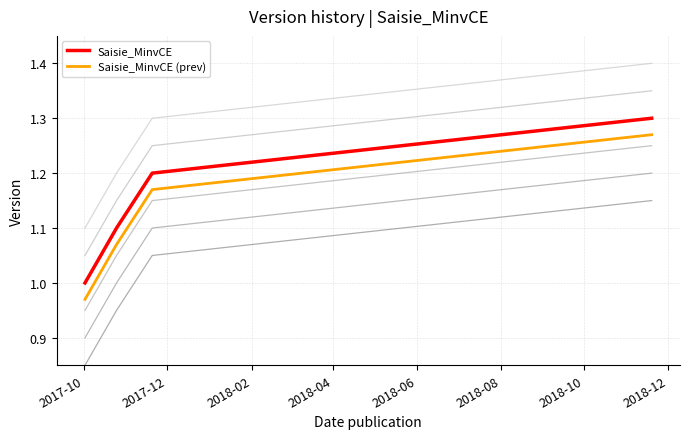

Rank the series at 2018-04 from lowest to highest value.

Saisie_MinvCE (prev), Saisie_MinvCE